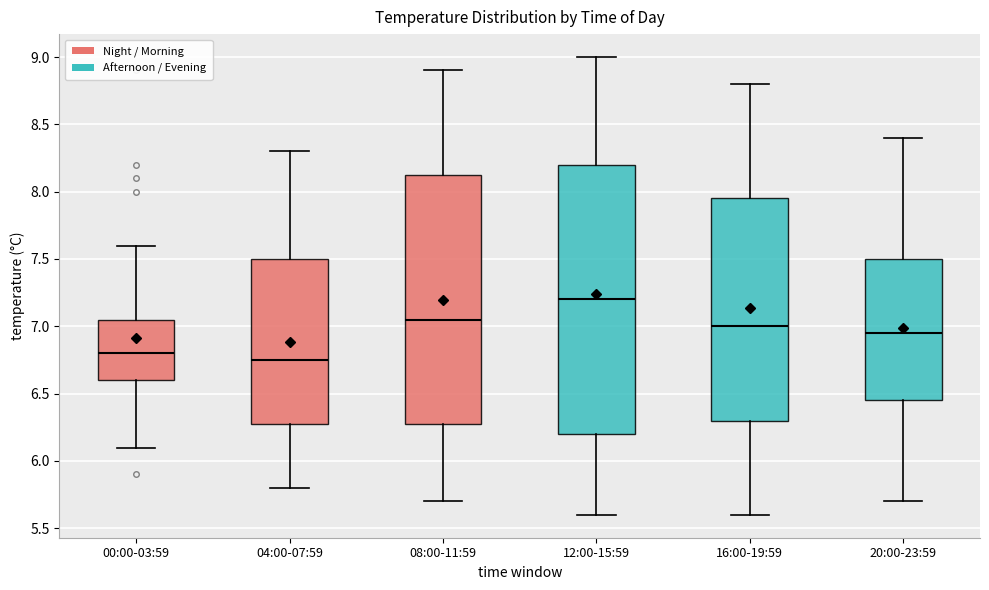

Which box is the tallest, from its lower edge to its upper edge?

12:00-15:59